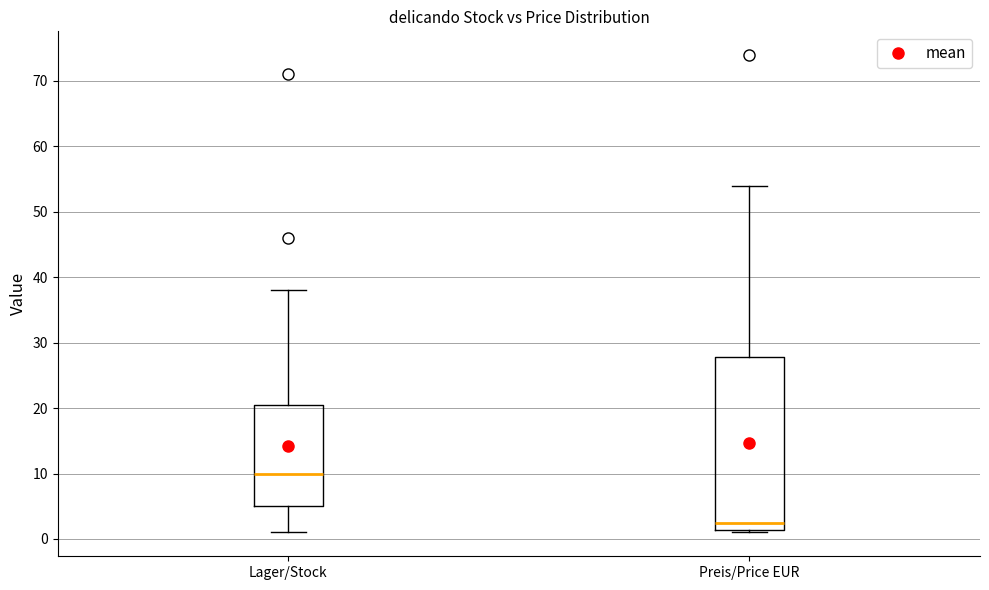

Which box's median line is the highest?

Lager/Stock